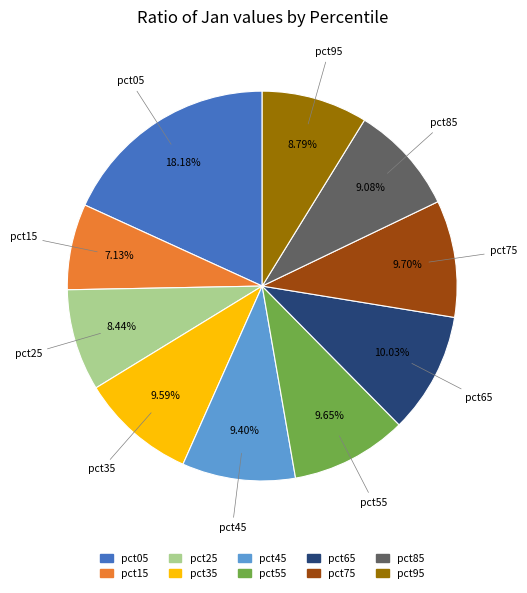

How many segments does this pie chart have?

10